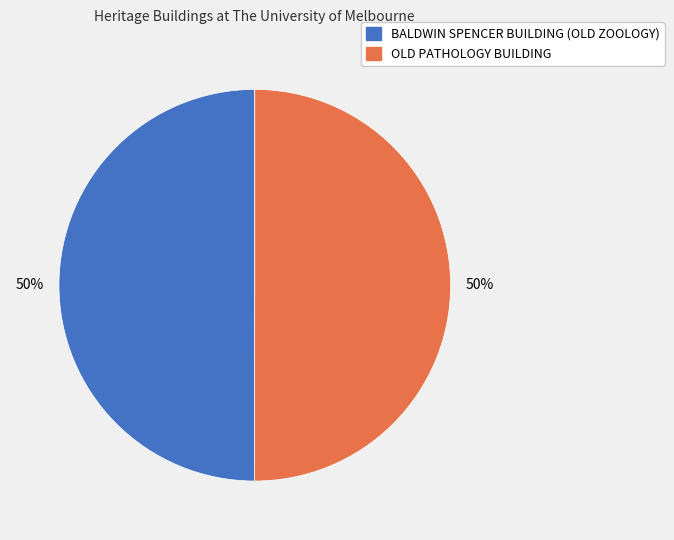

What is the ratio of the value at OLD PATHOLOGY BUILDING to the value at BALDWIN SPENCER BUILDING (OLD ZOOLOGY)?

1.0